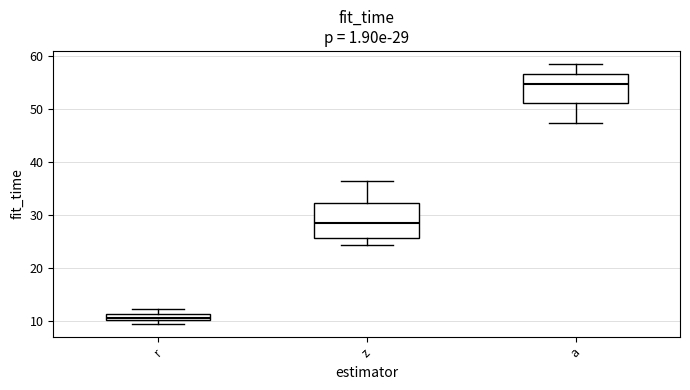

Which box's median line is the lowest?

r